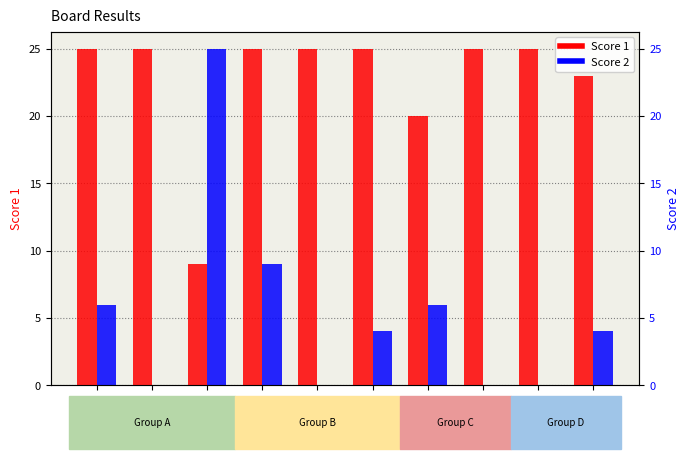

Count the number of categories in the chart.

10